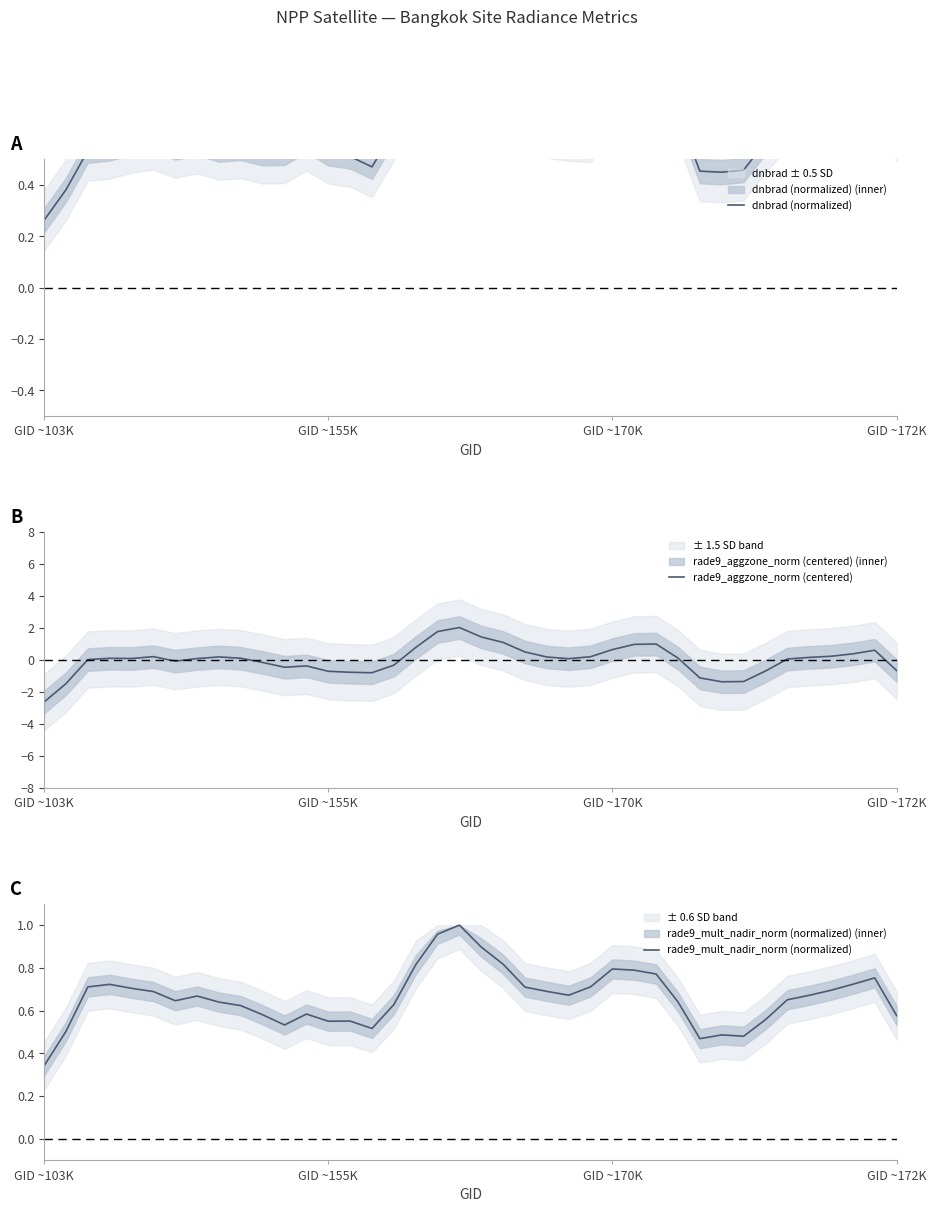

At which label is dnbrad (normalized) closest to 0?

GID ~103K